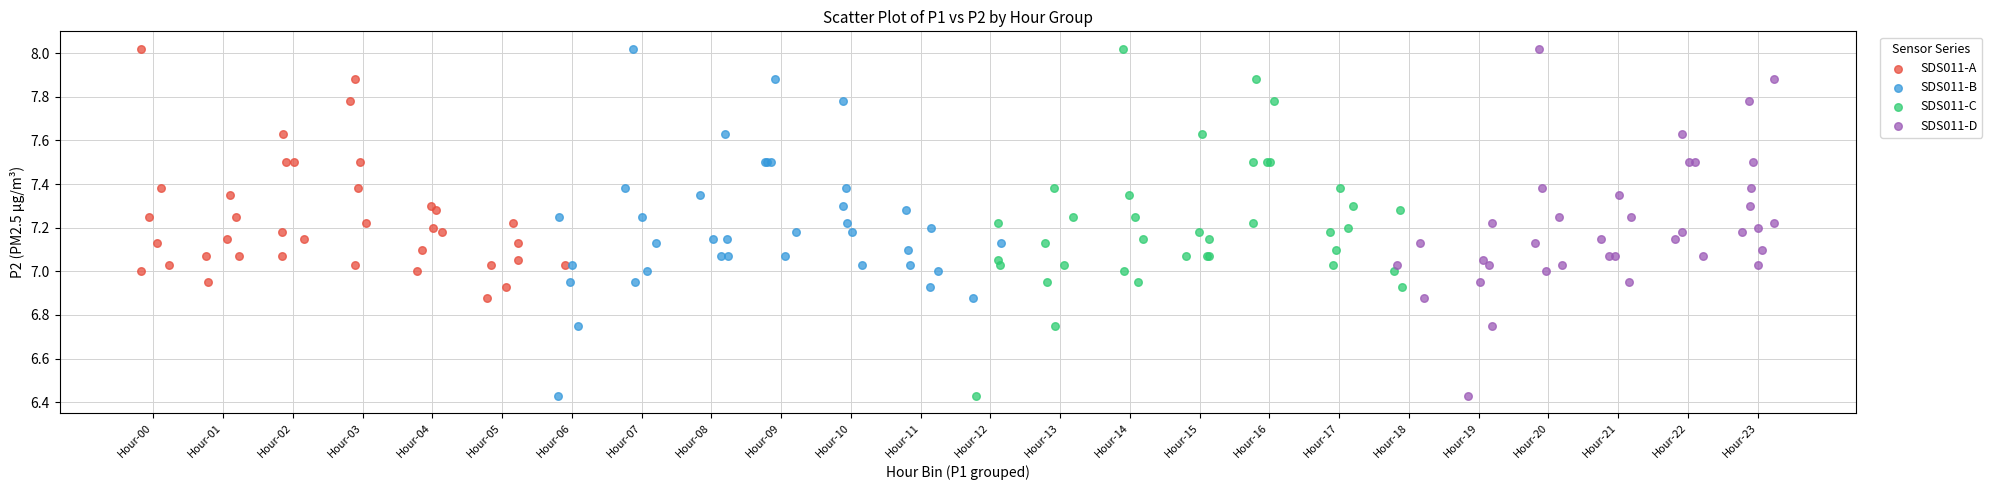

What are all the series names shown in the legend?

SDS011-A, SDS011-B, SDS011-C, SDS011-D